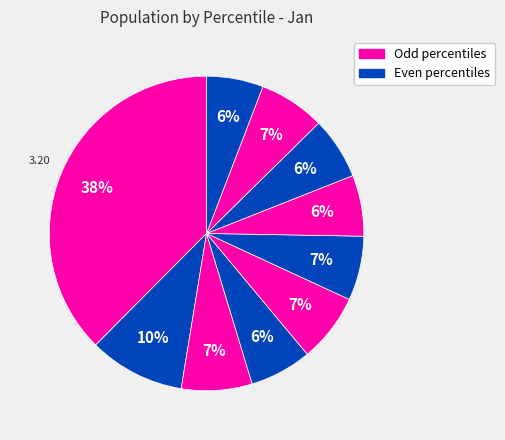

To the nearest percent, what is the average slice percentage?

10%